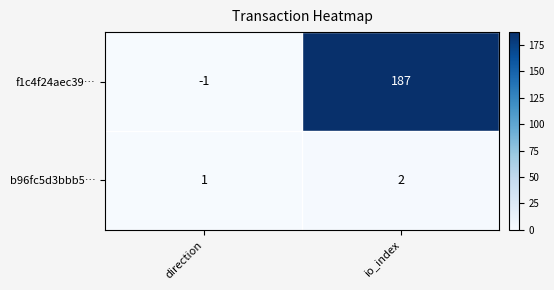

Rank the series by their maximum value, from highest to lowest.

f1c4f24aec39…, b96fc5d3bbb5…